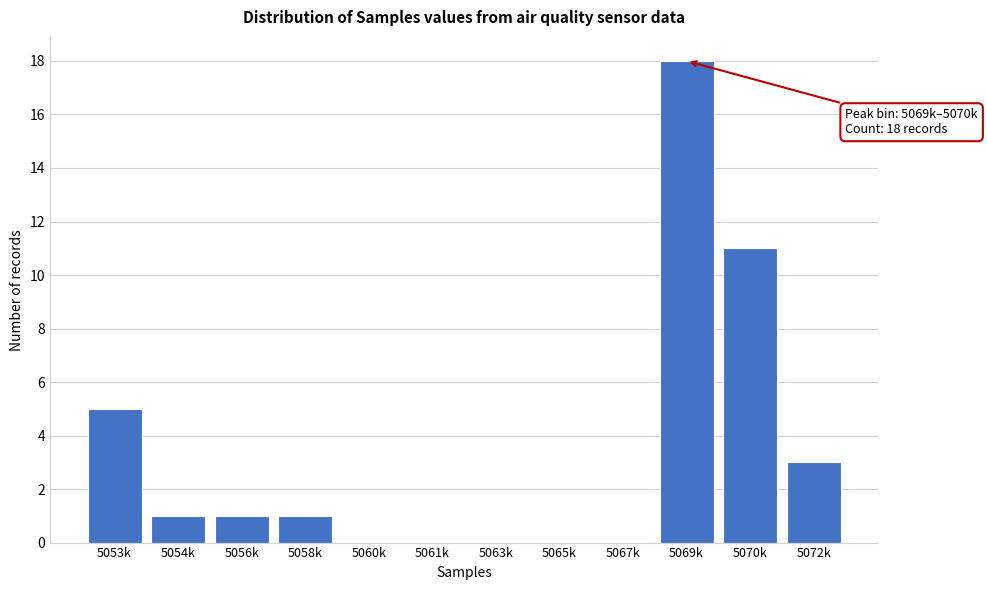

Reading left to right, transcribe all the data shown in this chart.

5053k=5	5054k=1	5056k=1	5058k=1	5060k=0	5061k=0	5063k=0	5065k=0	5067k=0	5069k=18	5070k=11	5072k=3